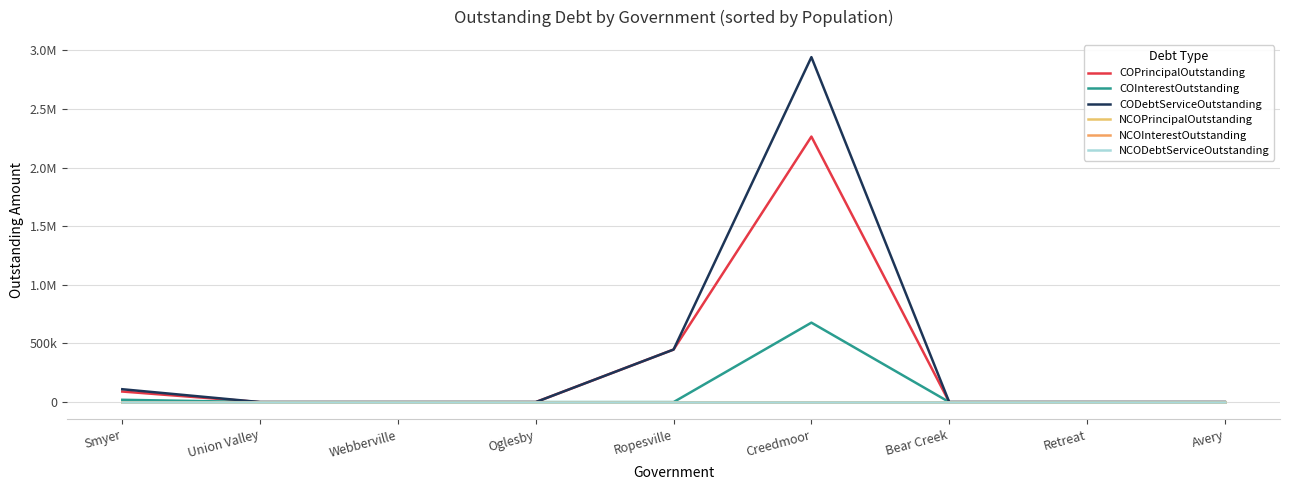

The value of NCODebtServiceOutstanding at Retreat is 0.0. True or false?

True